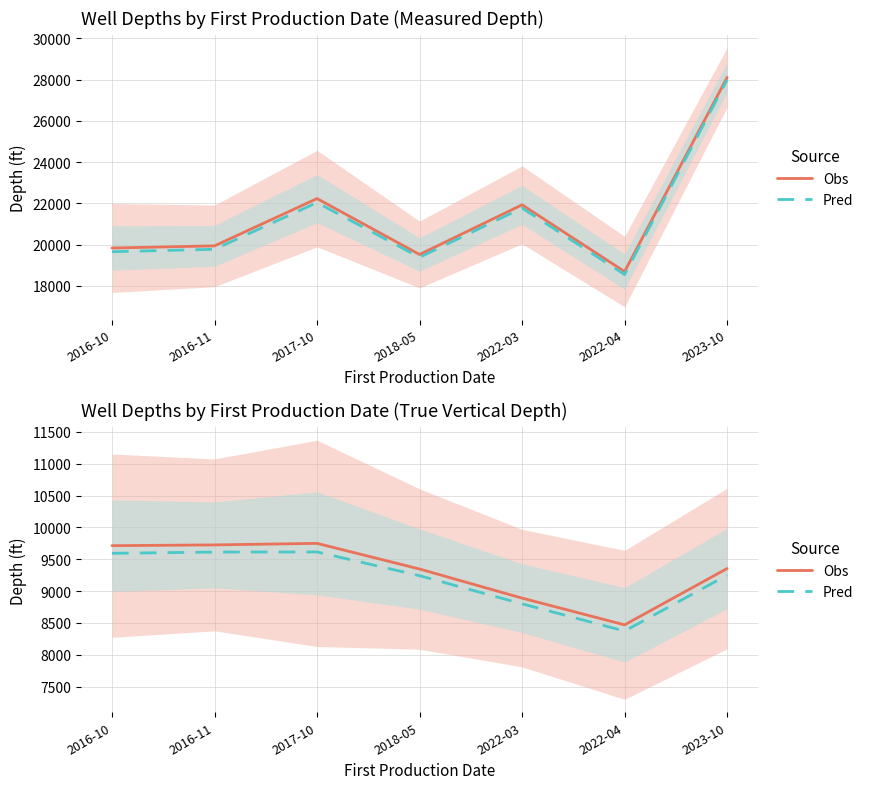

Between 2017-10 and 2022-04, which is larger?

2017-10